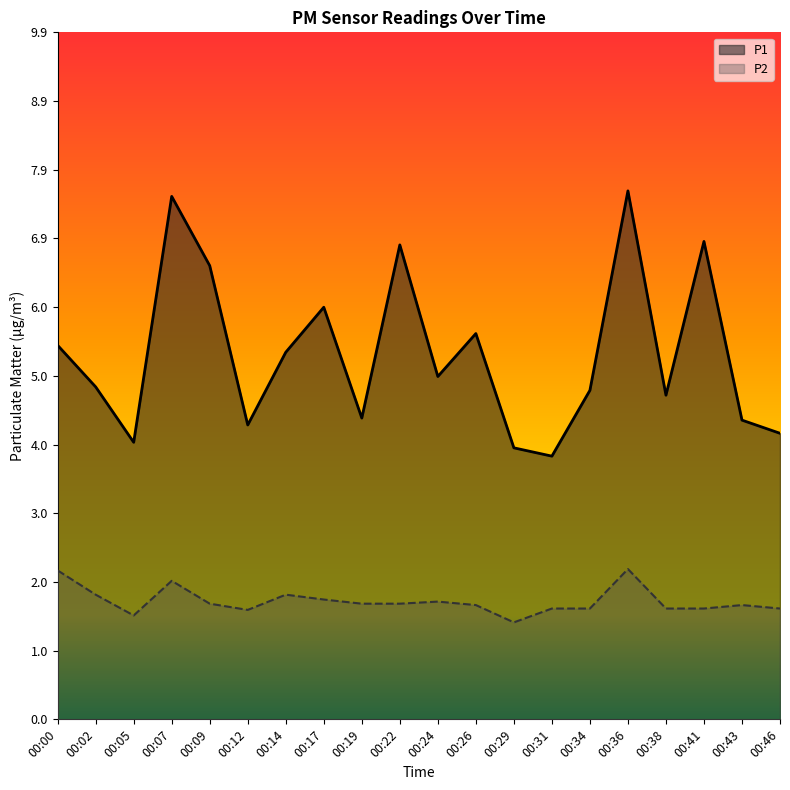

True or false: P1 has a value of 1.6 at 00:41.

False